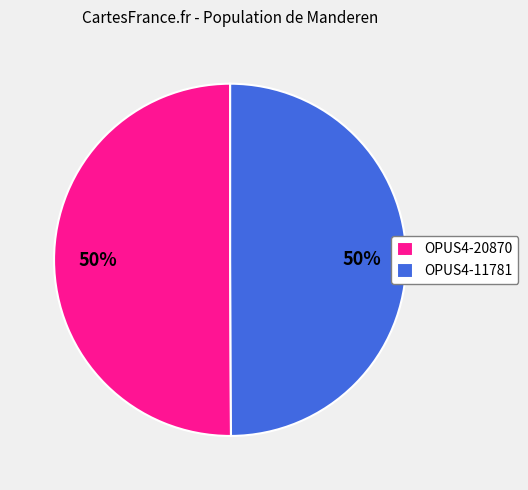

To the nearest percent, what percentage of the pie is OPUS4-11781?

50%